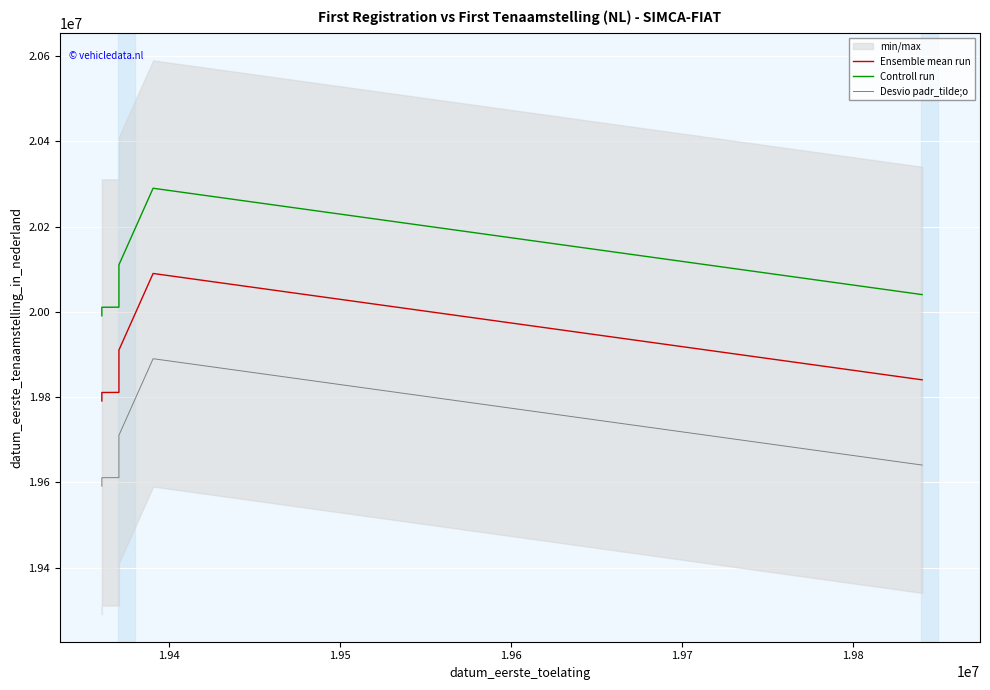

Rank the series by their maximum value, from highest to lowest.

Controll run, Ensemble mean run, Desvio padr_tilde;o